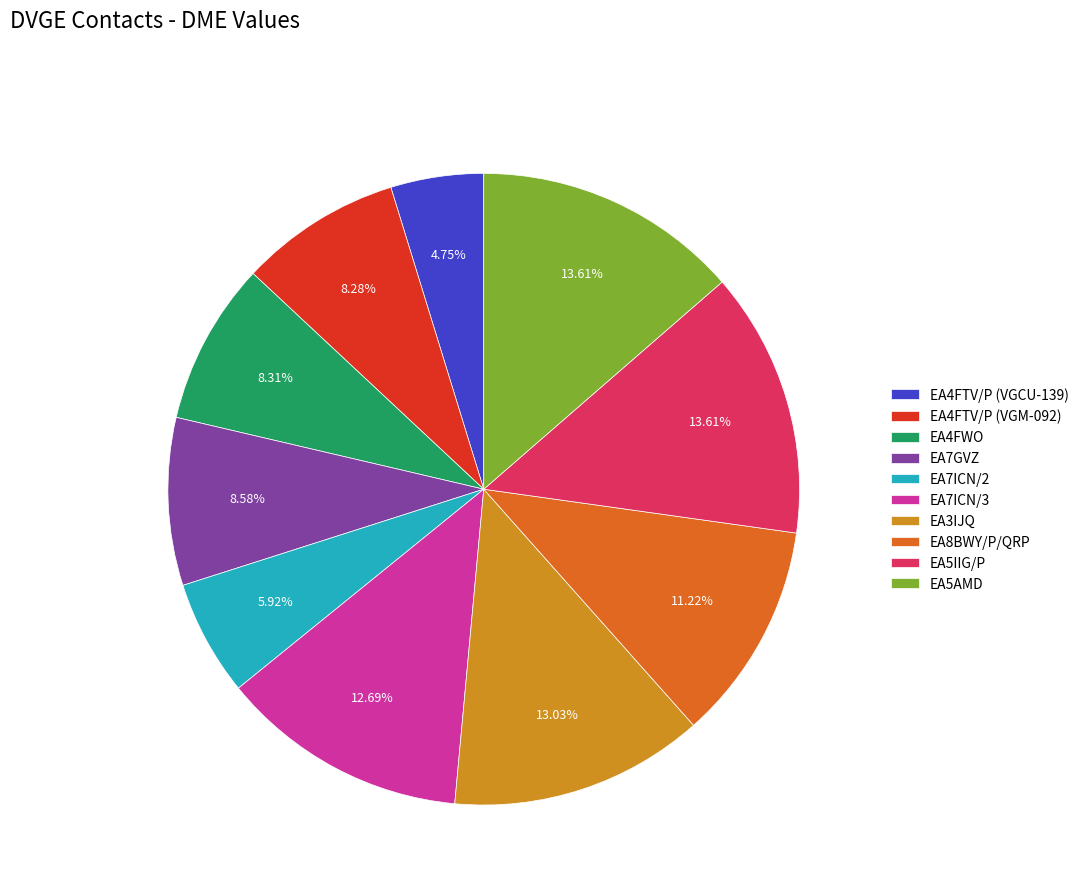

To the nearest percent, what percentage of the pie is EA4FTV/P (VGCU-139)?

5%